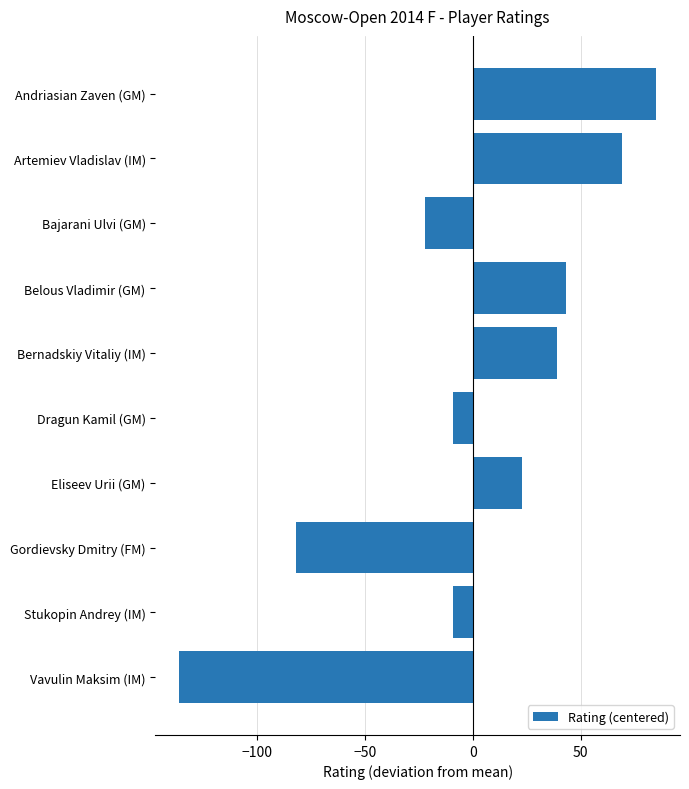

What is the difference between the maximum and minimum values?

221.0